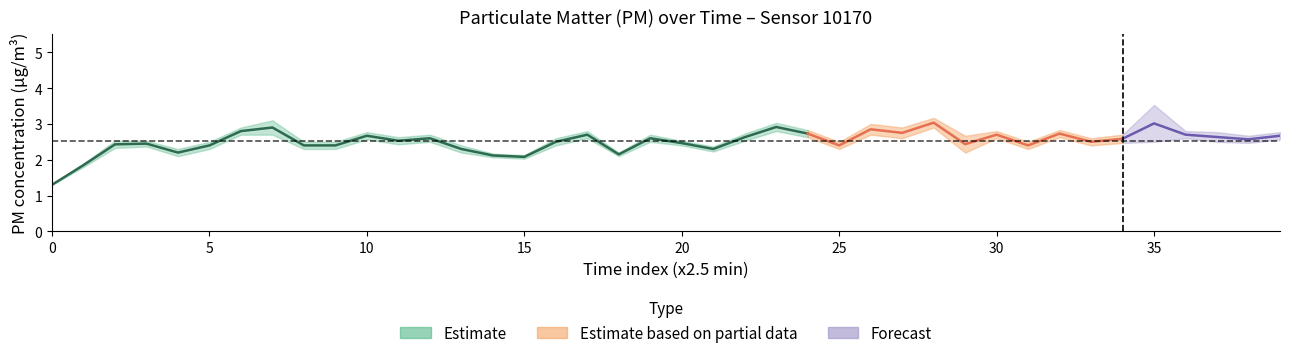

Which label corresponds to the largest value in the chart?

35